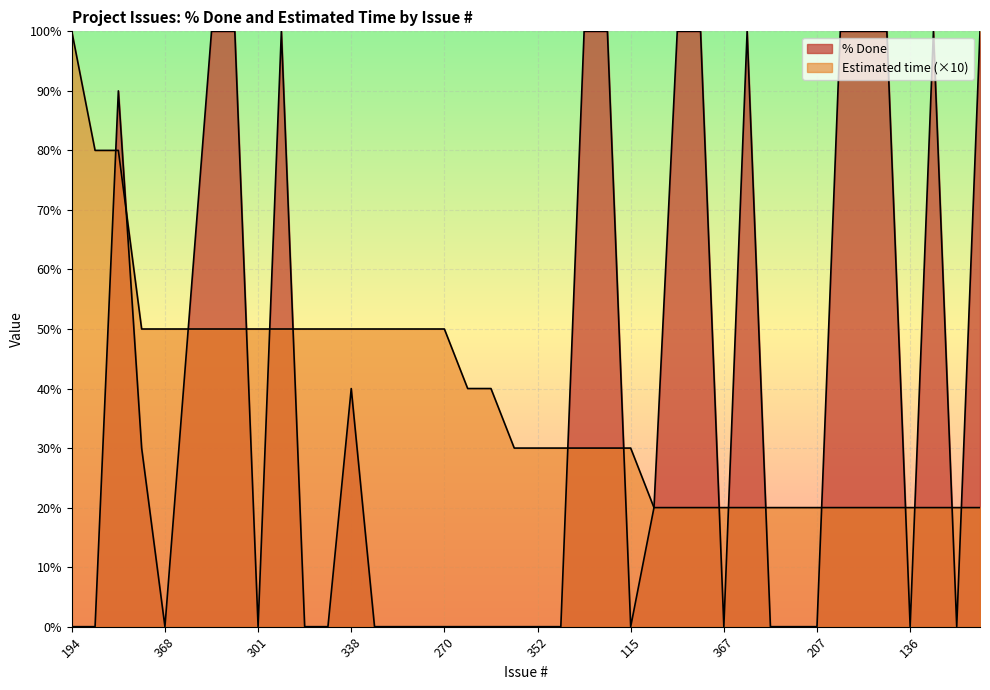

What is the average value of the Estimated time series?

38